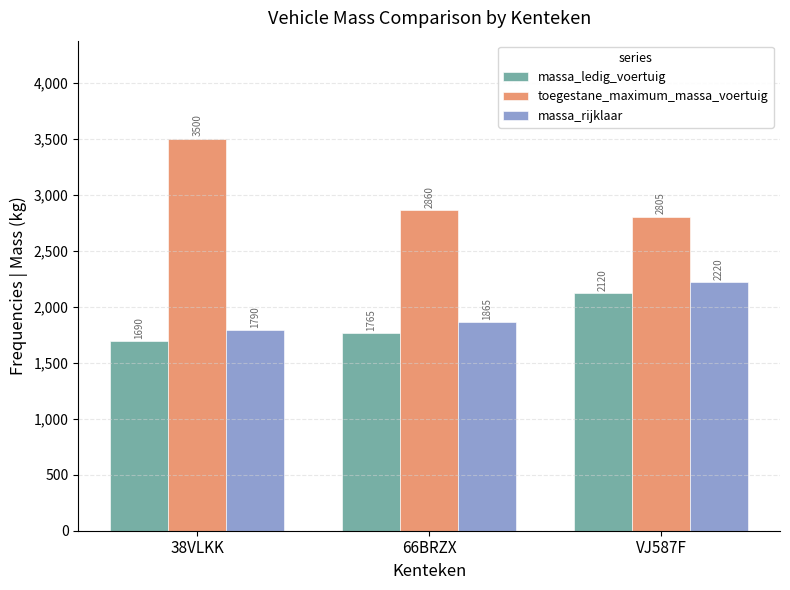

What is the difference between the highest and lowest values at 66BRZX?

1095